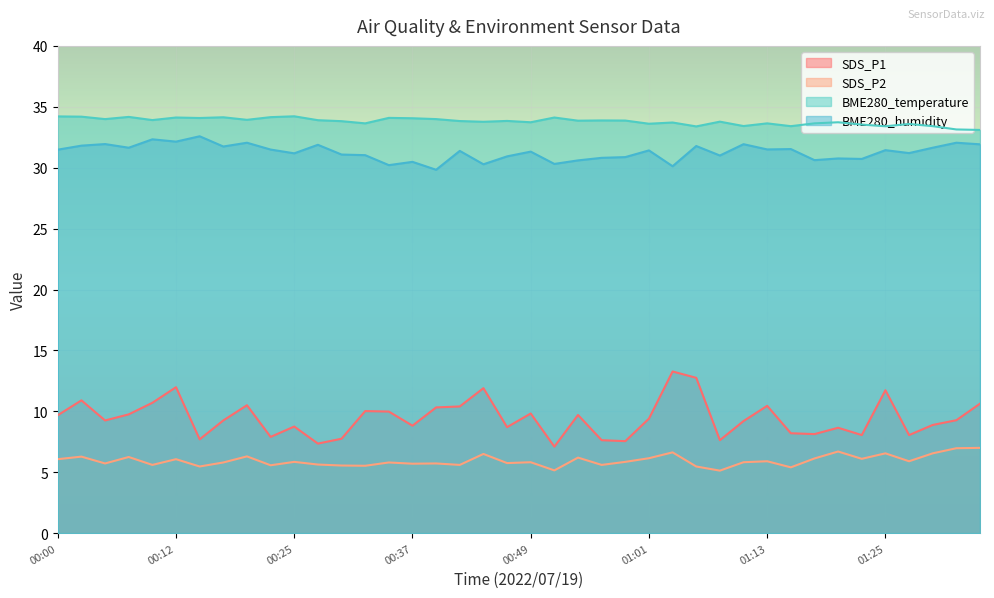

What is the sum of the BME280_humidity values at 01:30 and 00:15?

64.2